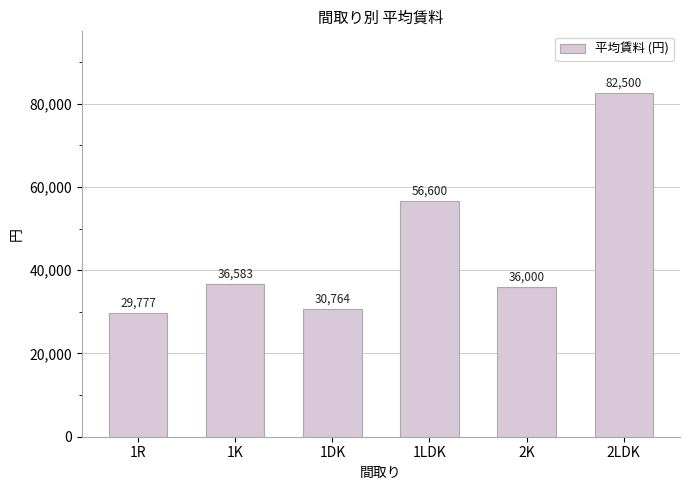

List the labels in order of value, smallest first.

1R, 1DK, 2K, 1K, 1LDK, 2LDK